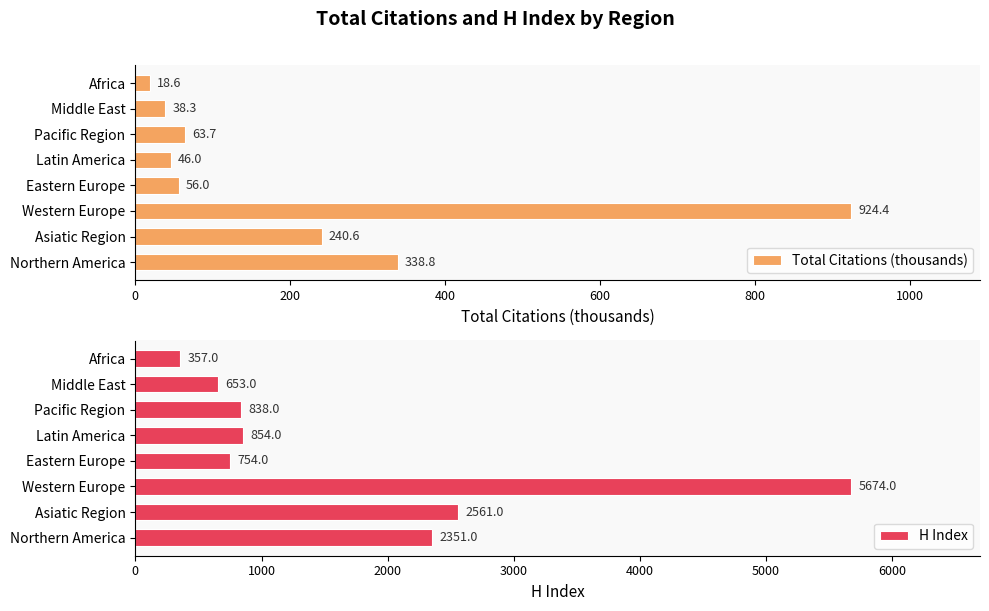

How many data points in H Index are less than 854?

4